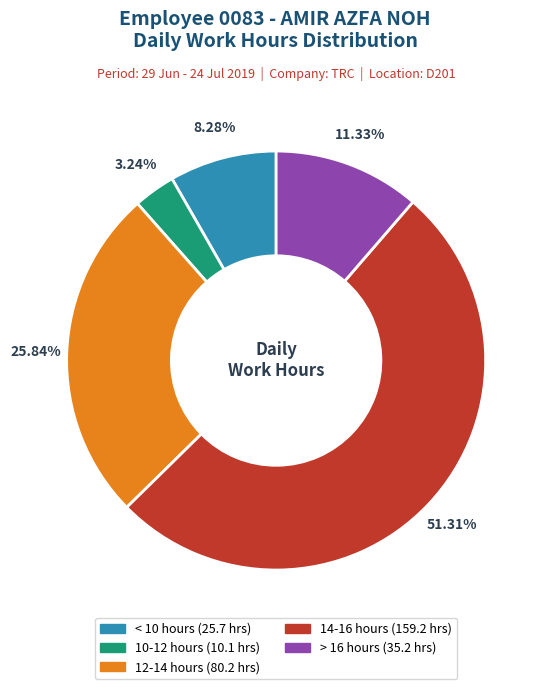

Is there any slice that represents more than half of the pie?

Yes